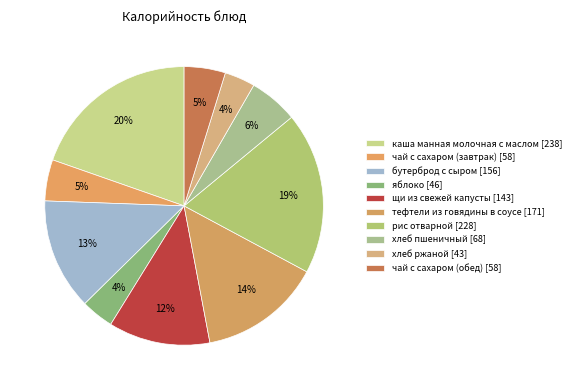

Combined, do яблоко and хлеб пшеничный account for over 50%?

No